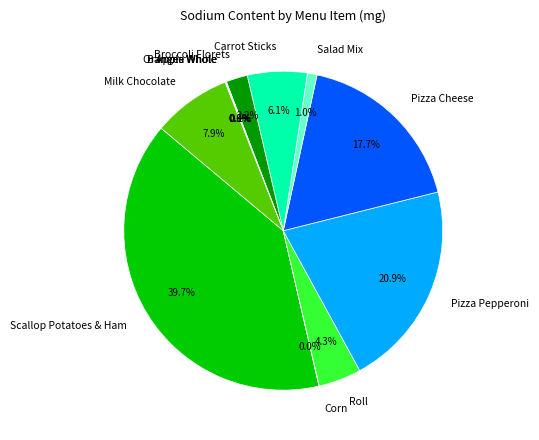

Count the number of slices in the pie.

12